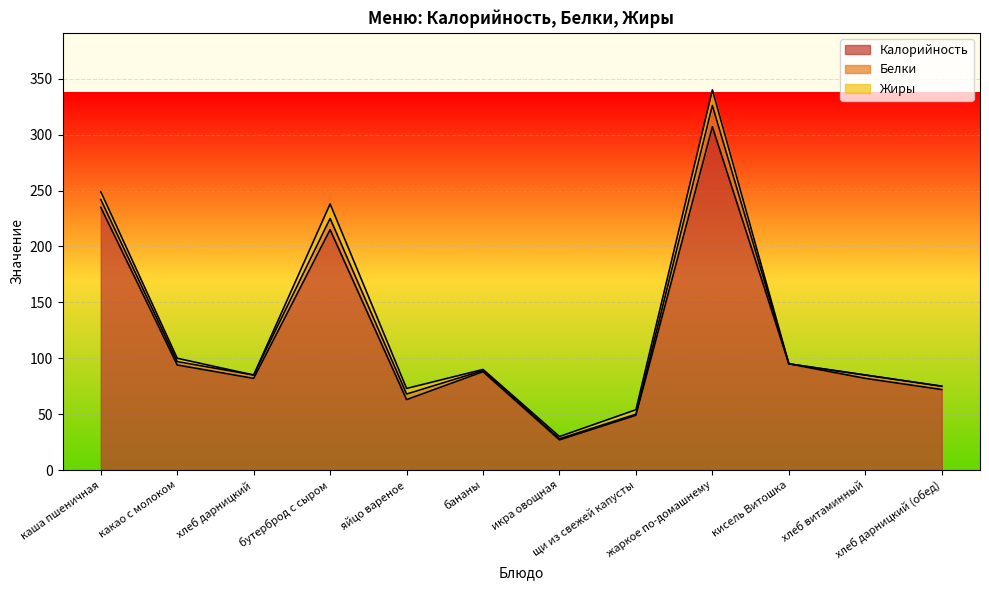

What is the label of the 1st point from the right?

хлеб дарницкий (обед)